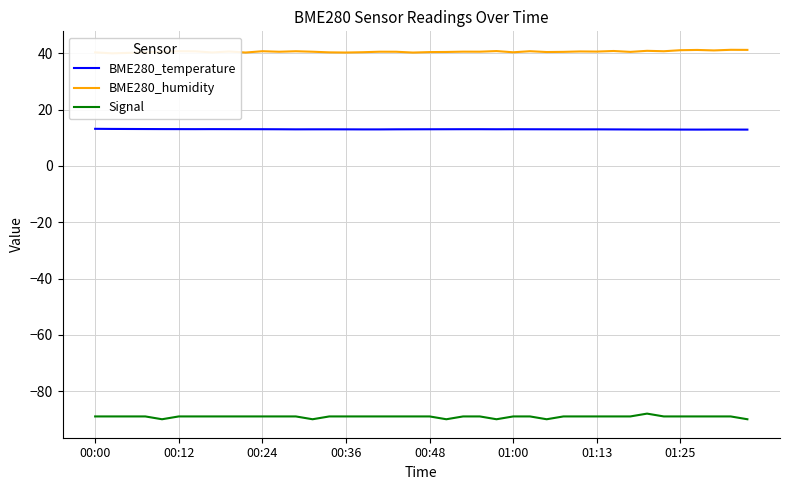

True or false: BME280_temperature and Signal cross at least once.

False